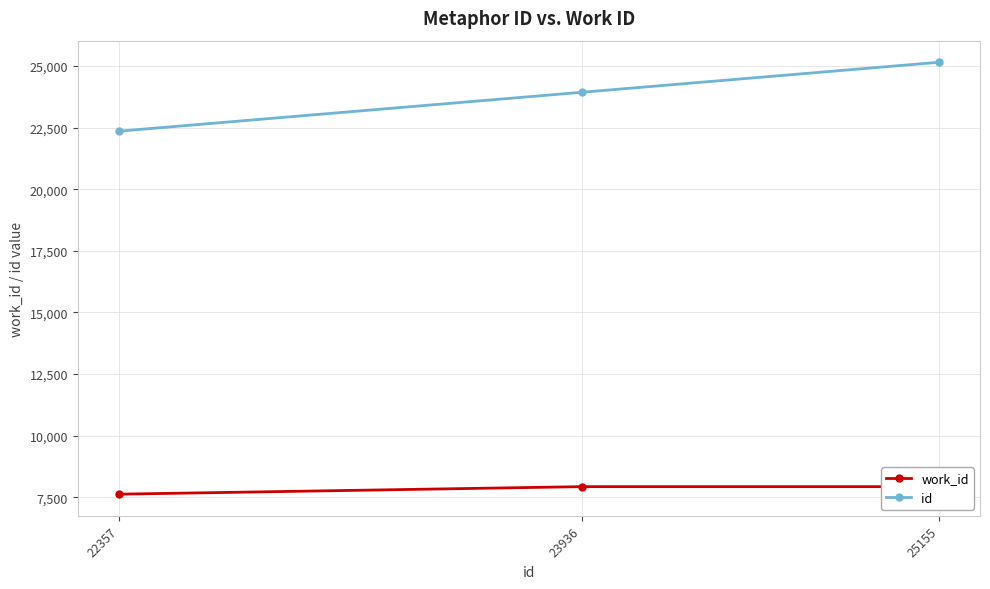

Which series has the widest spread of values?

id